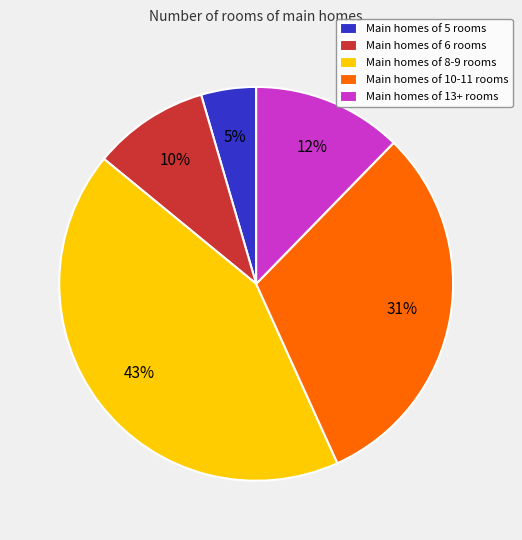

Which has a higher value, Main homes of 8-9 rooms or Main homes of 5 rooms?

Main homes of 8-9 rooms